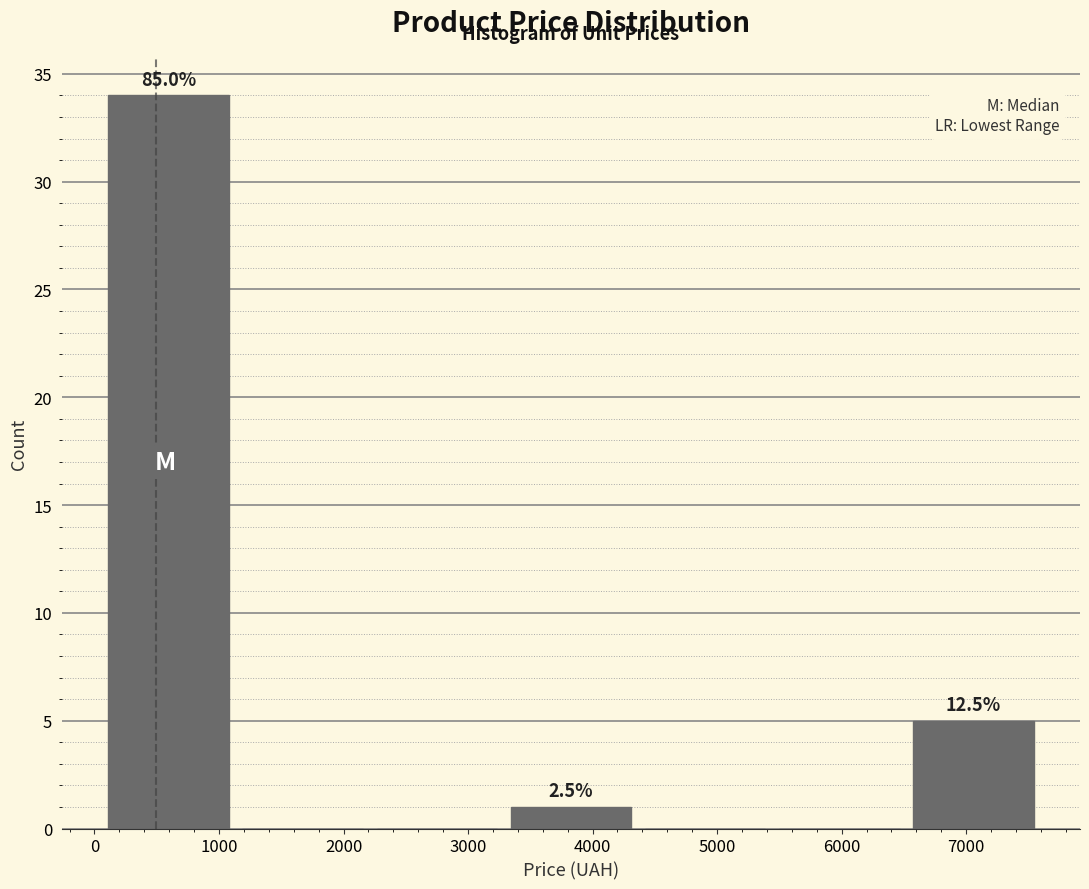

Over which range of the x-axis is the bar tallest?

100 to 1100